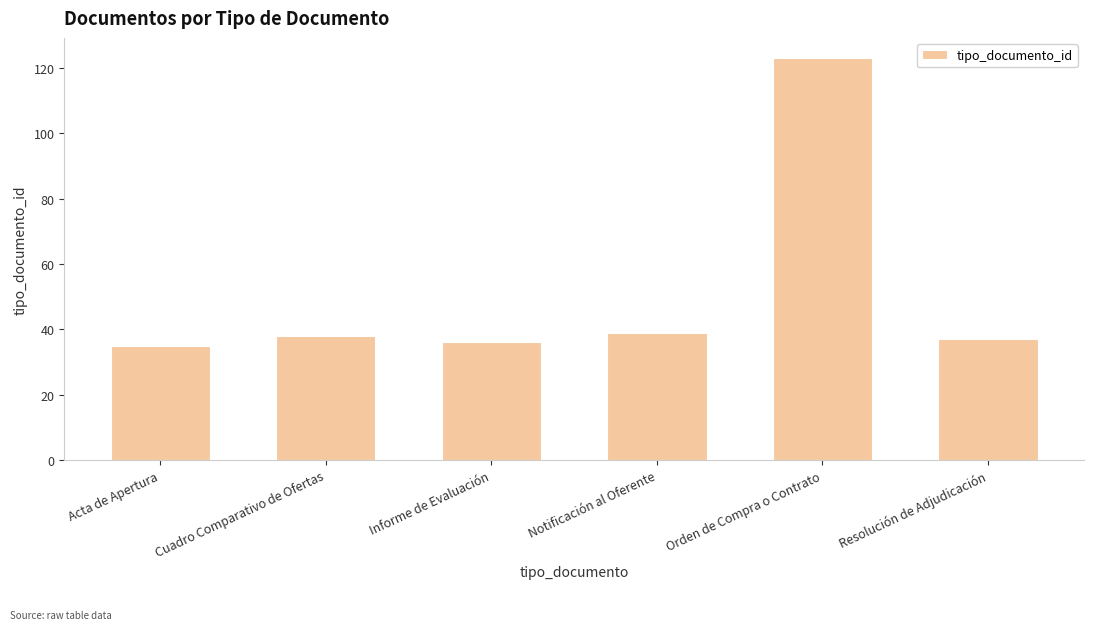

Reading right to left, list all the values displayed in this chart.

Resolución de Adjudicación=37	Orden de Compra o Contrato=123	Notificación al Oferente=39	Informe de Evaluación=36	Cuadro Comparativo de Ofertas=38	Acta de Apertura=35